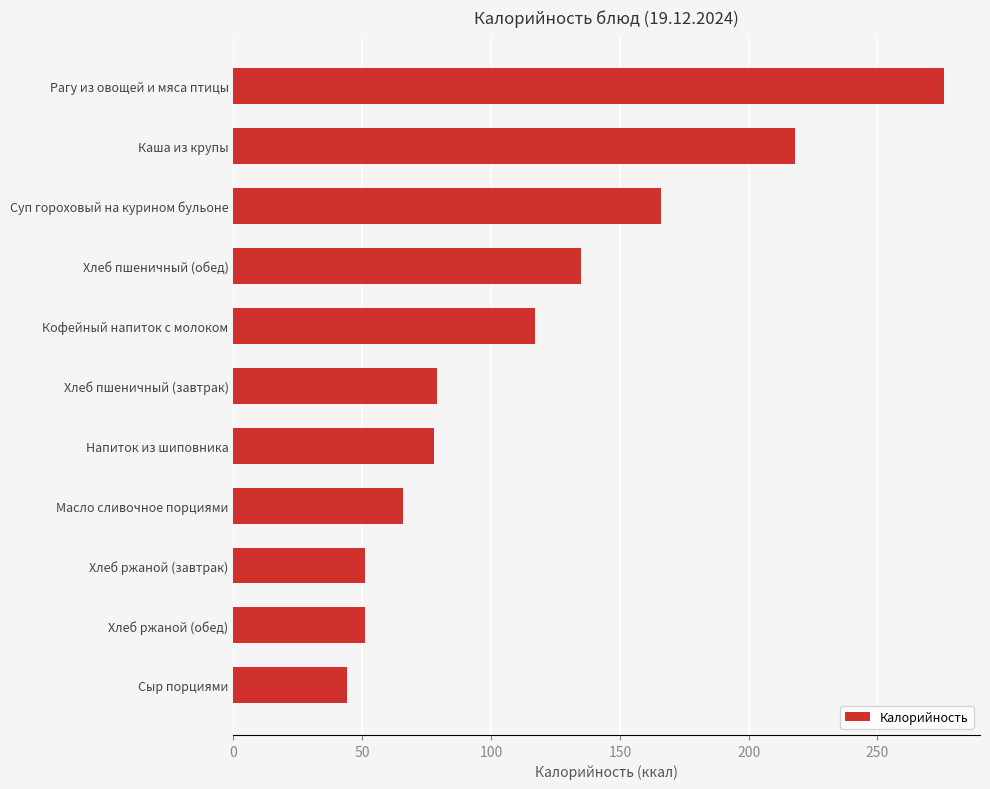

What is the average value?

116